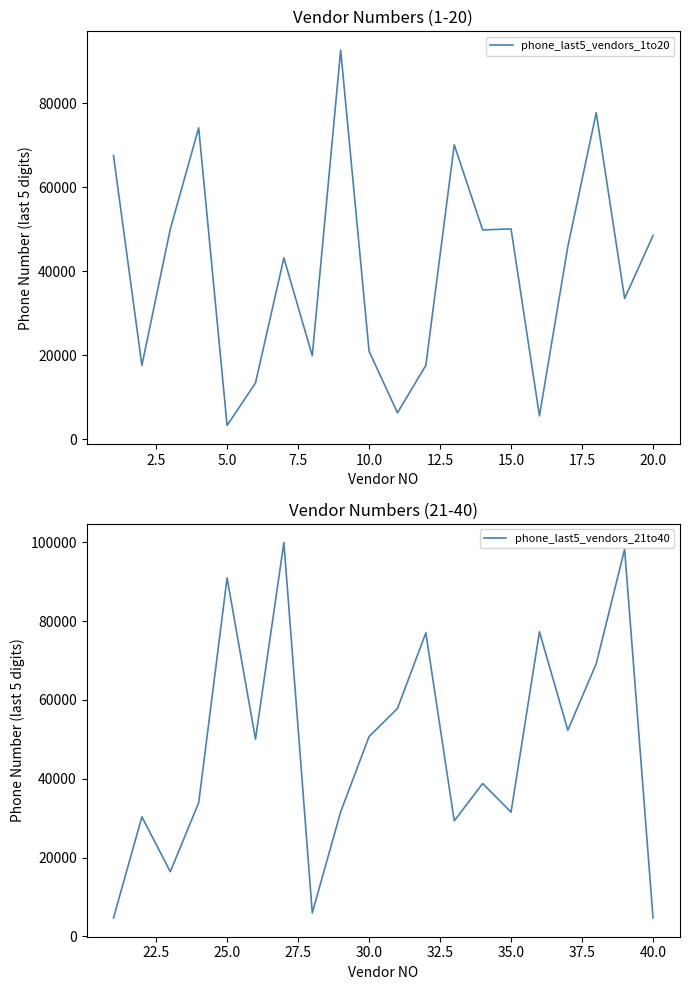

The phone_last5_vendors_21to40 series shows 31518 at 35.0. True or false?

True